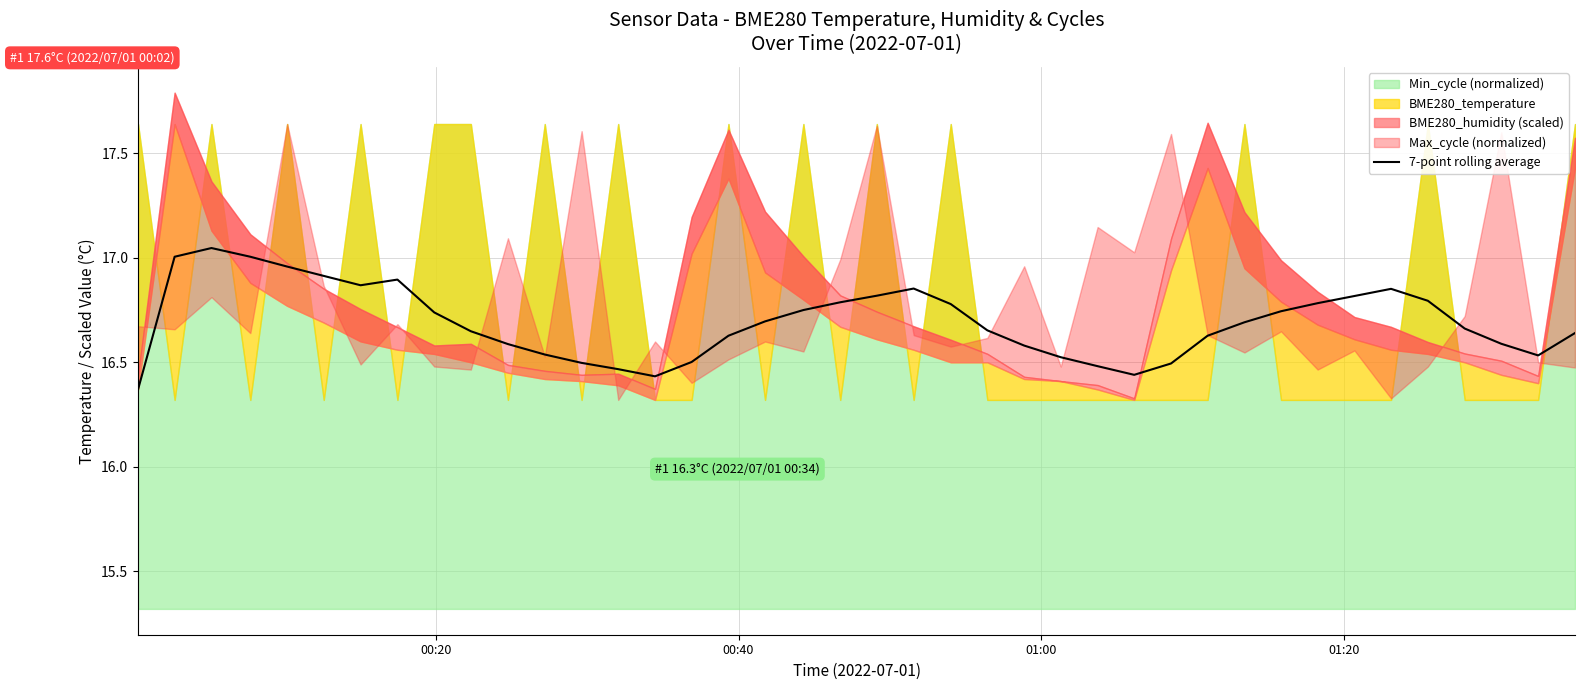

Reading left to right, extract all data points from this chart.

16.4	17.0	17.0	17.0	17.0	16.9	16.9	16.9	16.7	16.6	16.6	16.5	16.5	16.5	16.4	16.5	16.6	16.7	16.7	16.8	16.8	16.9	16.8	16.7	16.6	16.5	16.5	16.4	16.5	16.6	16.7	16.7	16.8	16.8	16.9	16.8	16.7	16.6	16.5	16.6